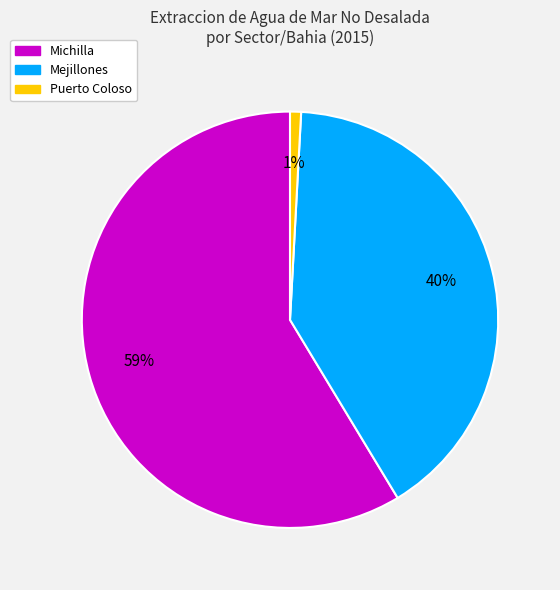

To the nearest percent, what is the average slice percentage?

33%